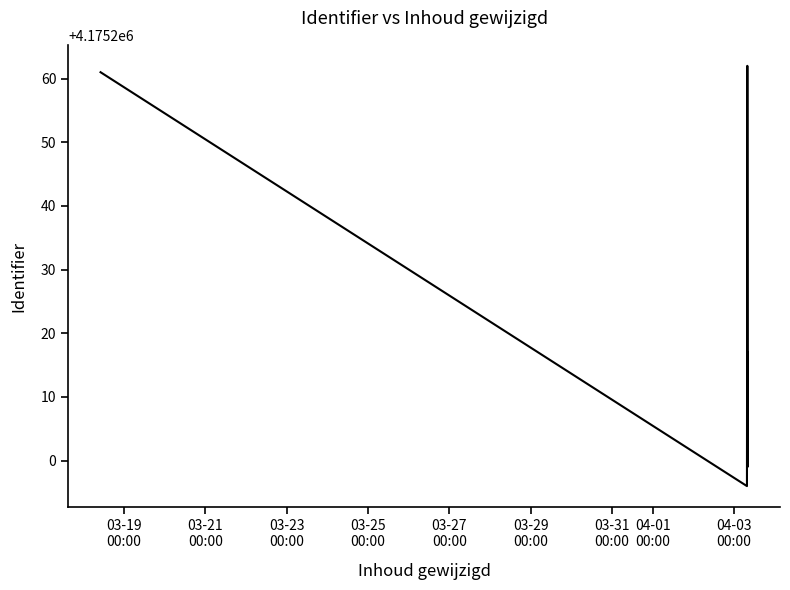

What is the ratio of the value at 03-31
00:00 to the value at 04-01
00:00?

1.0